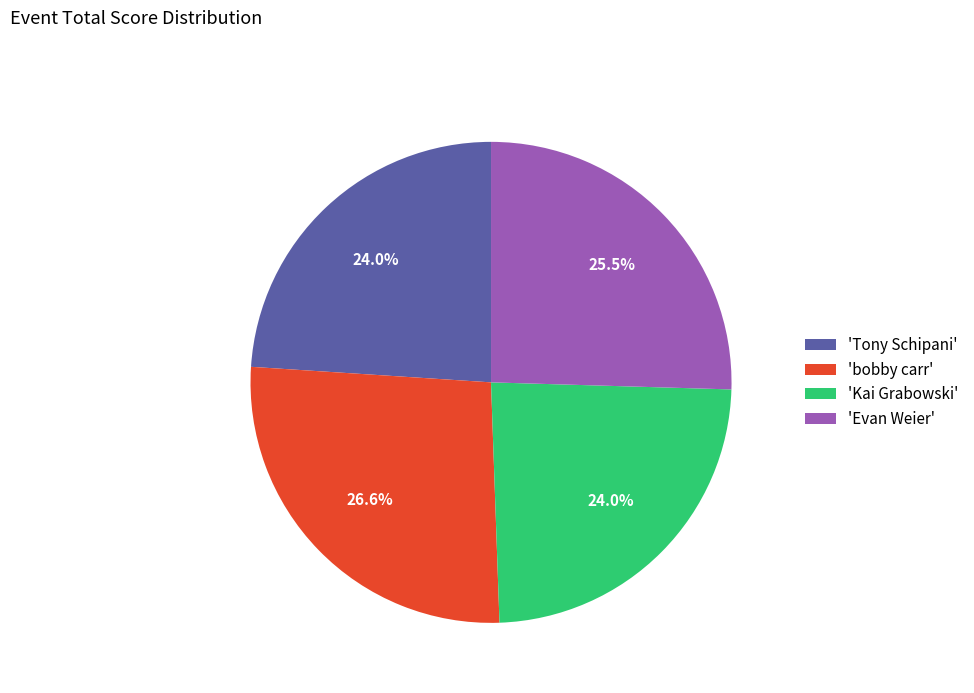

To the nearest percent, what is the average slice percentage?

25%